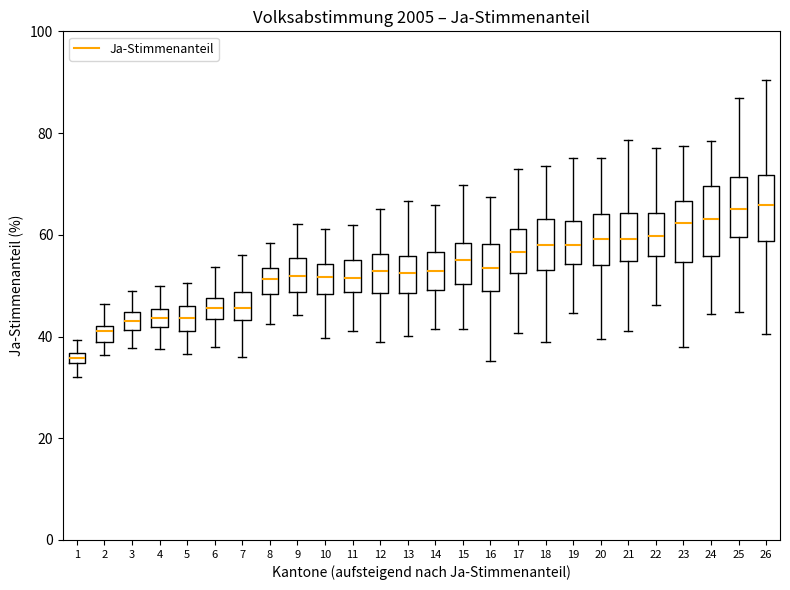

Where does the median line of the box at x = 5 sit on the y-axis? The values are not printed on the chart, so give them approximately, as read against the axis.

44